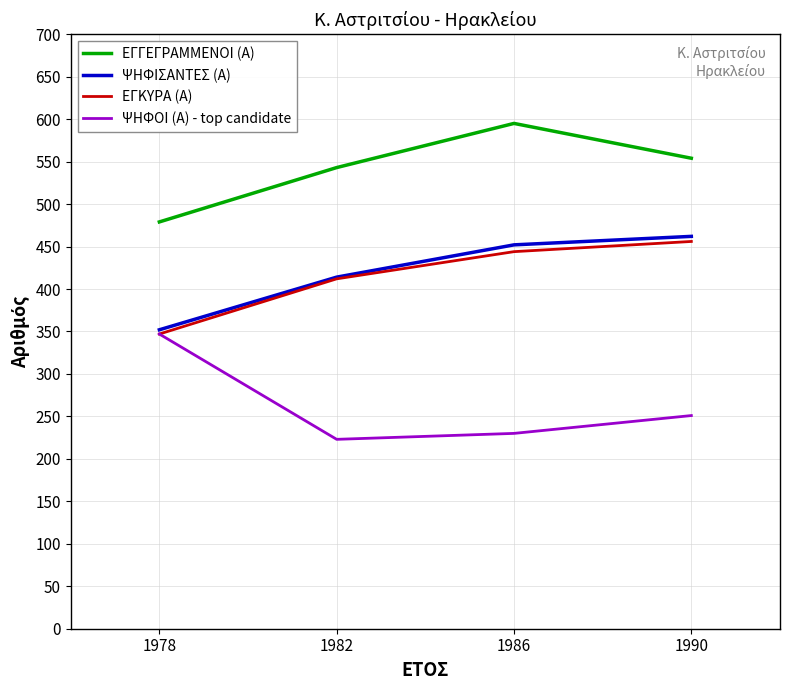

At which category does ΕΓΓΕΓΡΑΜΜΕΝΟΙ (Α) reach its first local peak?

1986